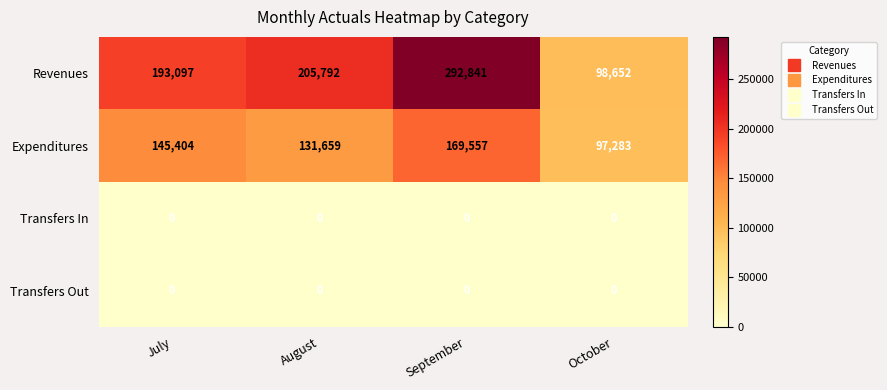

Rank the categories by Expenditures value from lowest to highest.

October, August, July, September